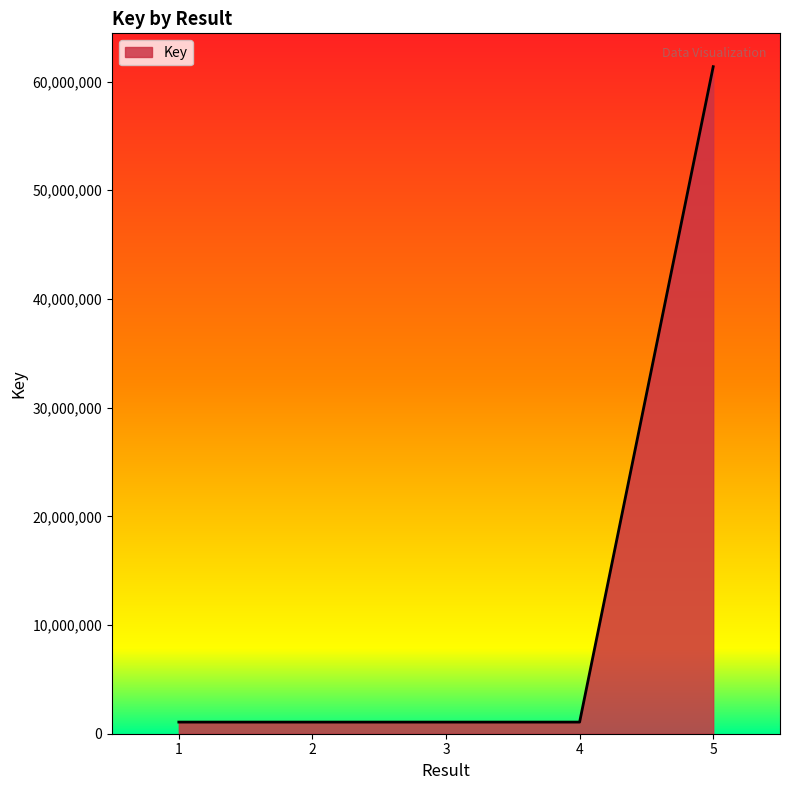

What is the difference between the maximum and minimum values?

60292954